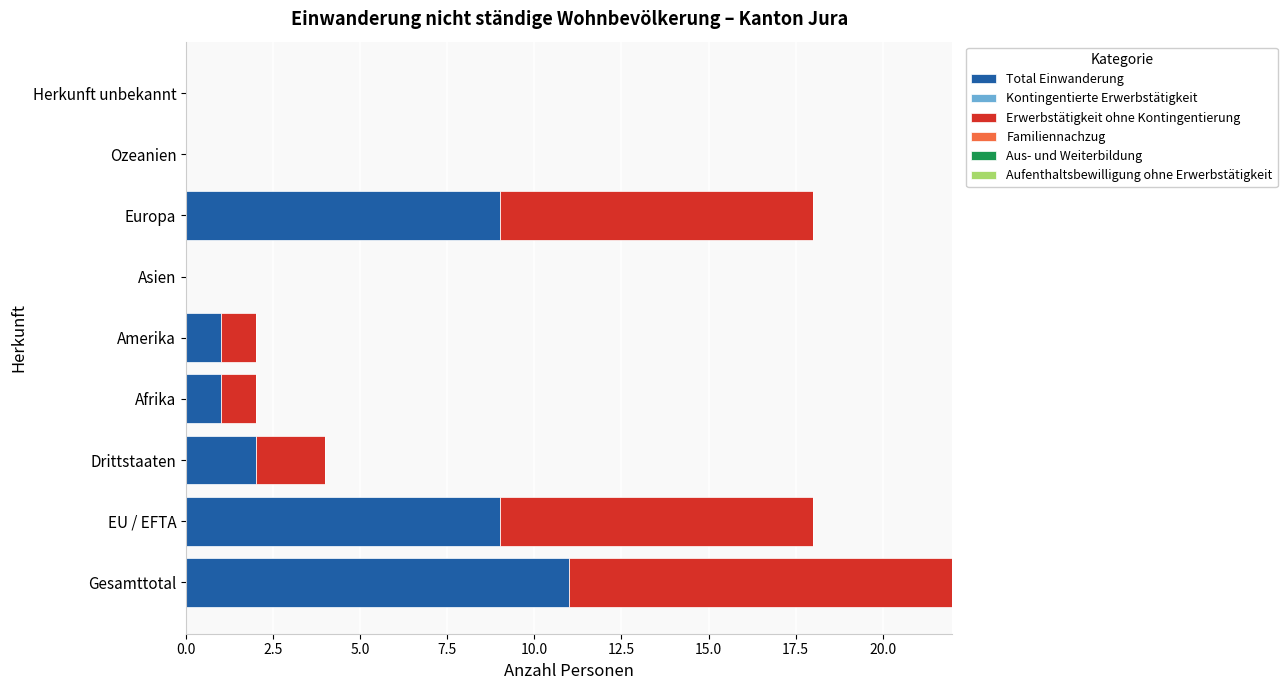

True or false: Total Einwanderung has a value of 2 at Europa.

False